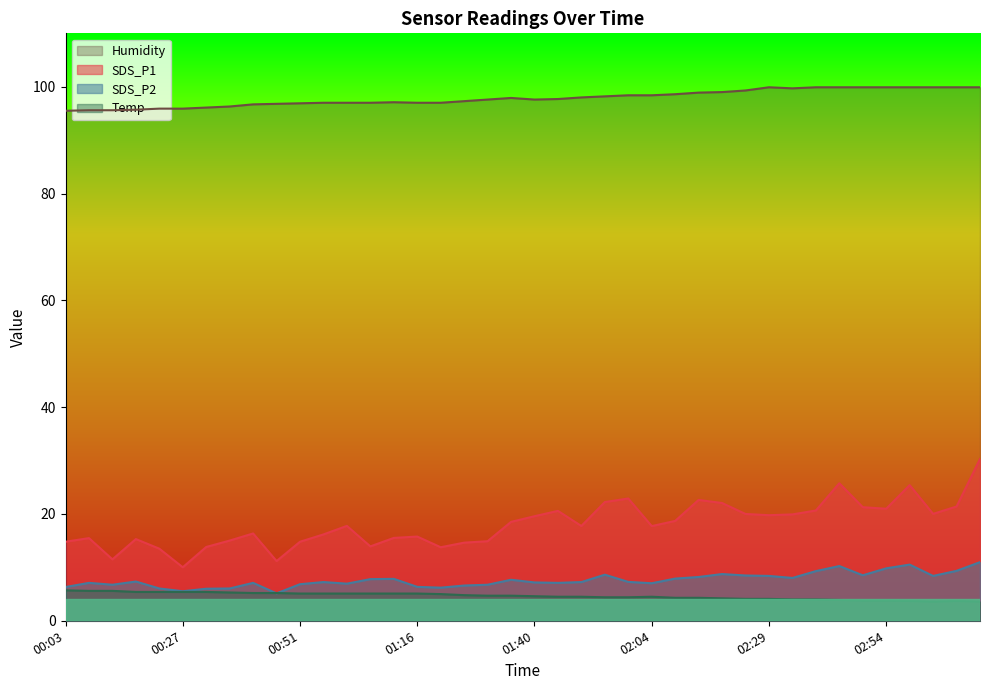

What position from the right is 00:08?

39